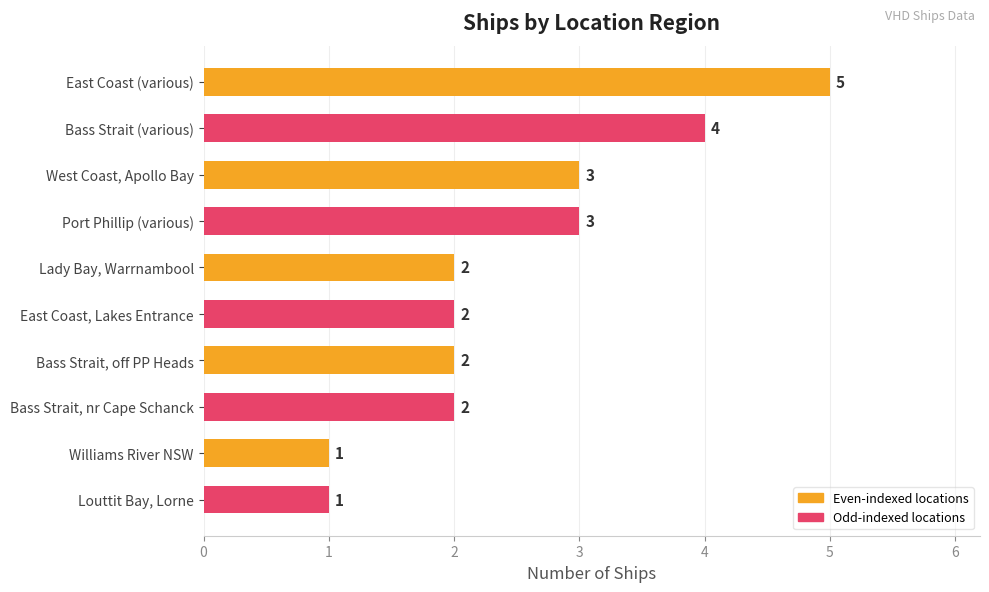

What is the minimum value shown in the chart?

1